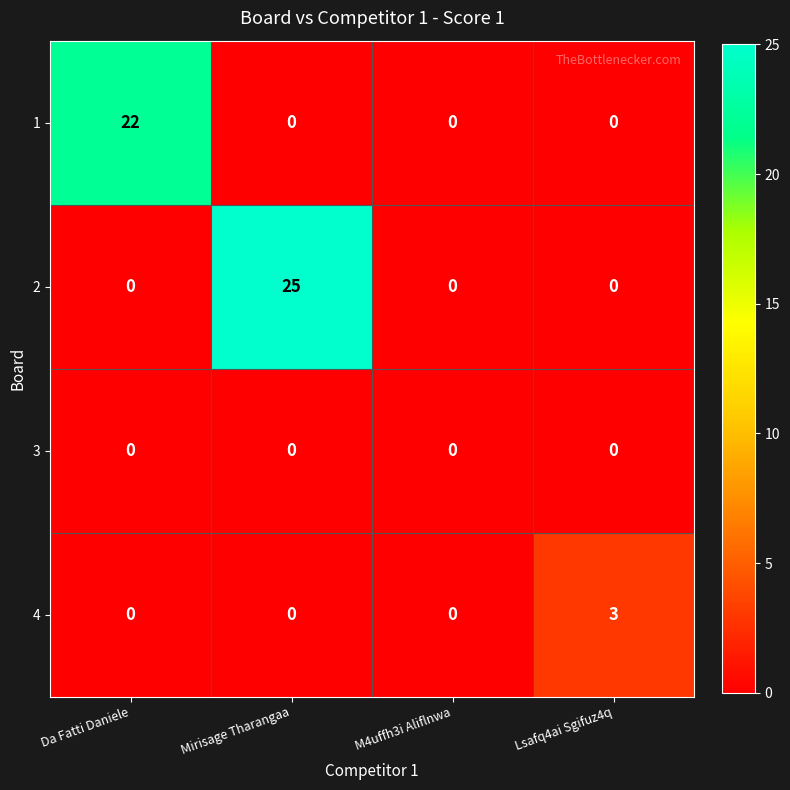

Which series changed the most between Da Fatti Daniele and Lsafq4ai Sgifuz4q?

1